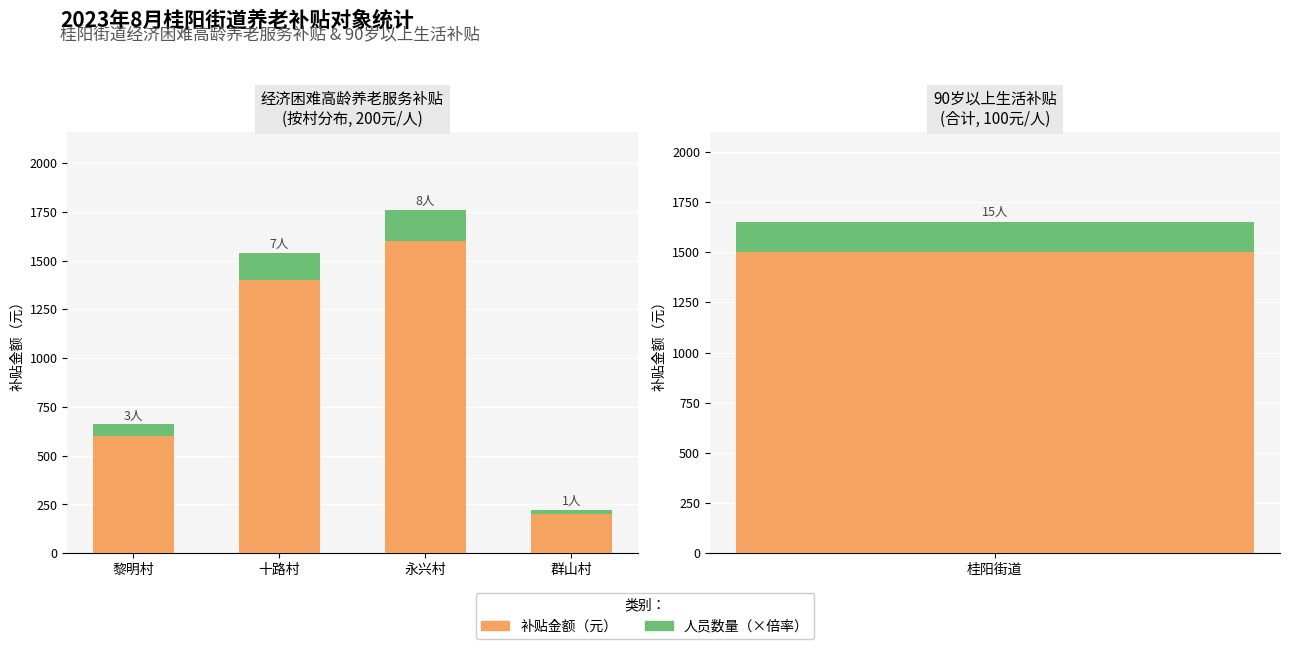

What value does the 经济困难高龄(200元/人) series have at 十路村?

1400